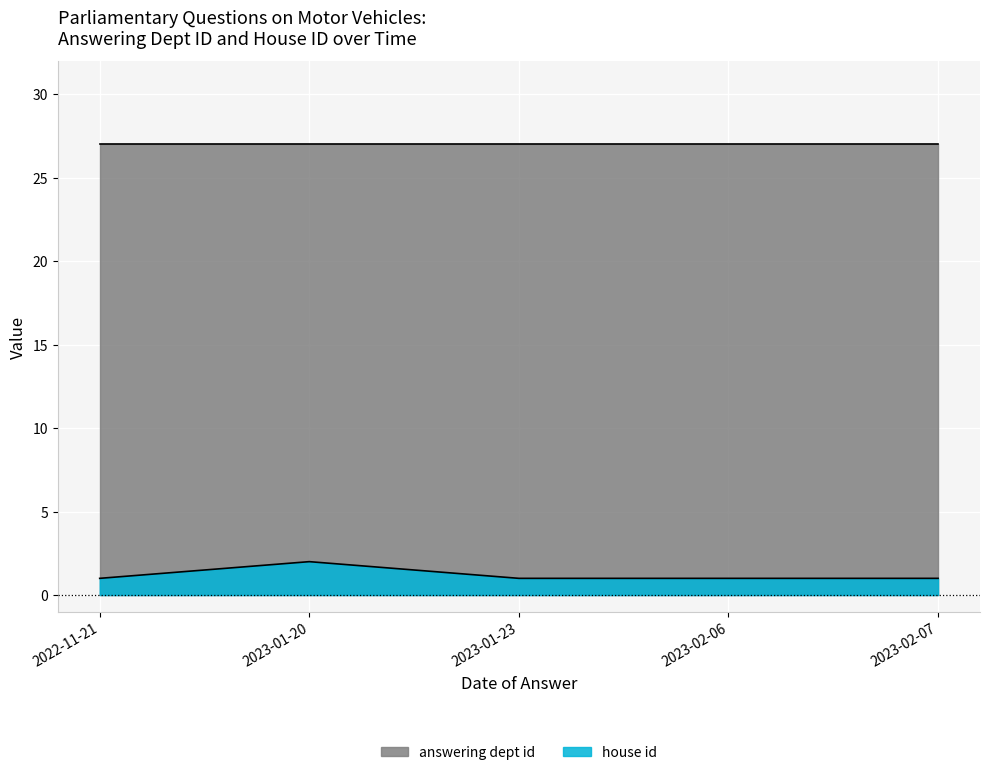

List the labels in order of value, largest first.

2023-01-20, 2022-11-21, 2023-01-23, 2023-02-06, 2023-02-07